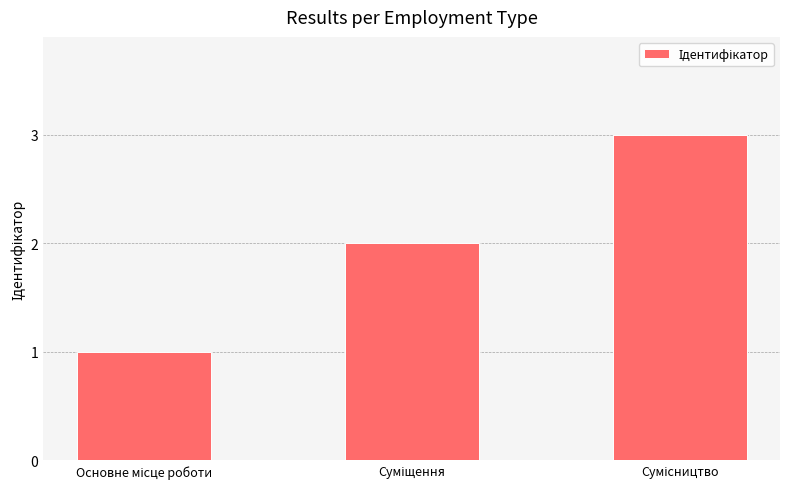

Count the values in the range 1 to 3.

3